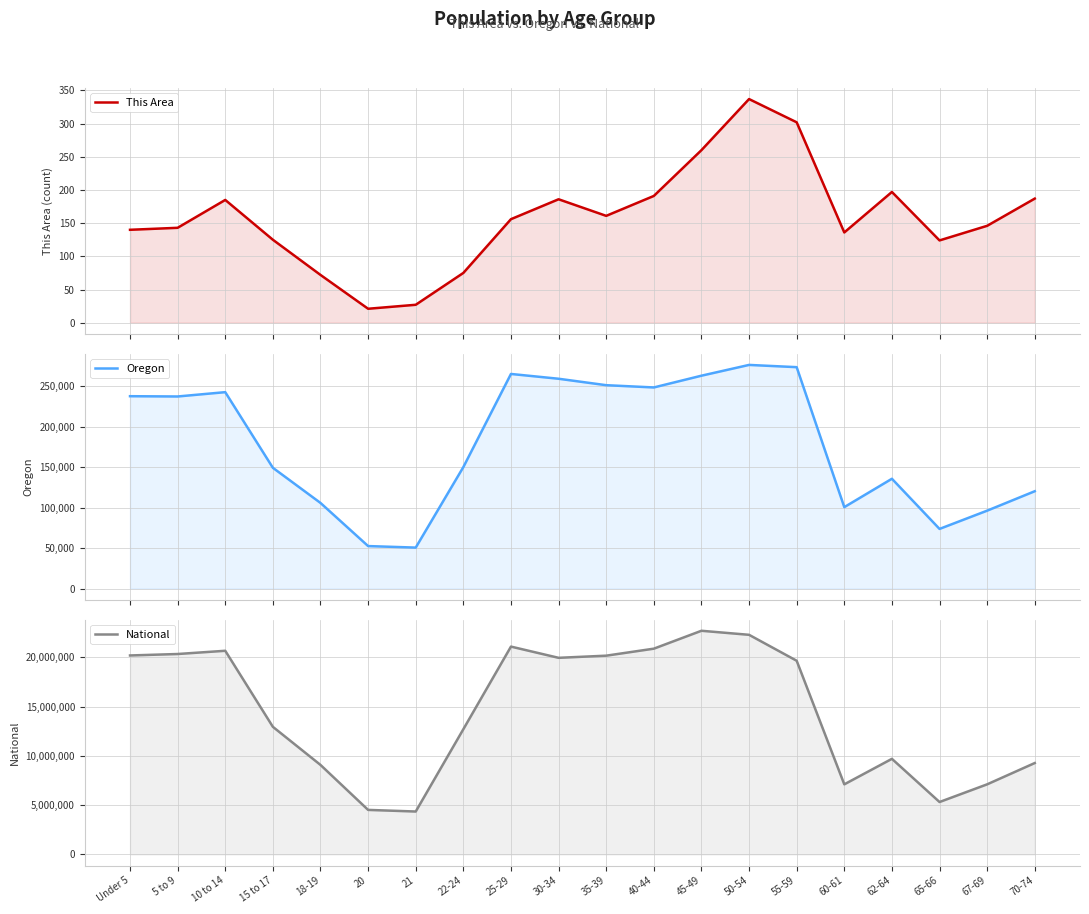

Is the value of Oregon at 5 to 9 greater than the value of This Area at Under 5?

Yes